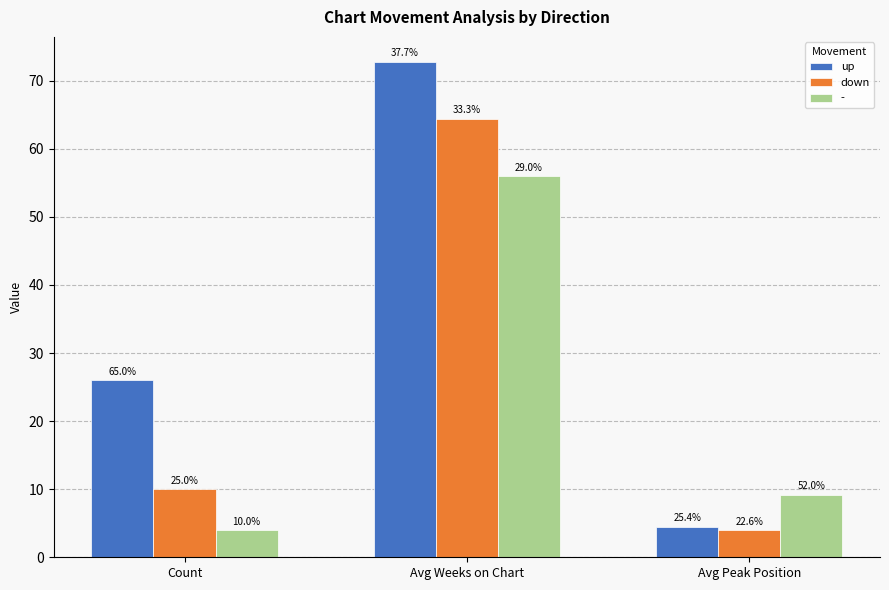

How many bars are there in total?

9